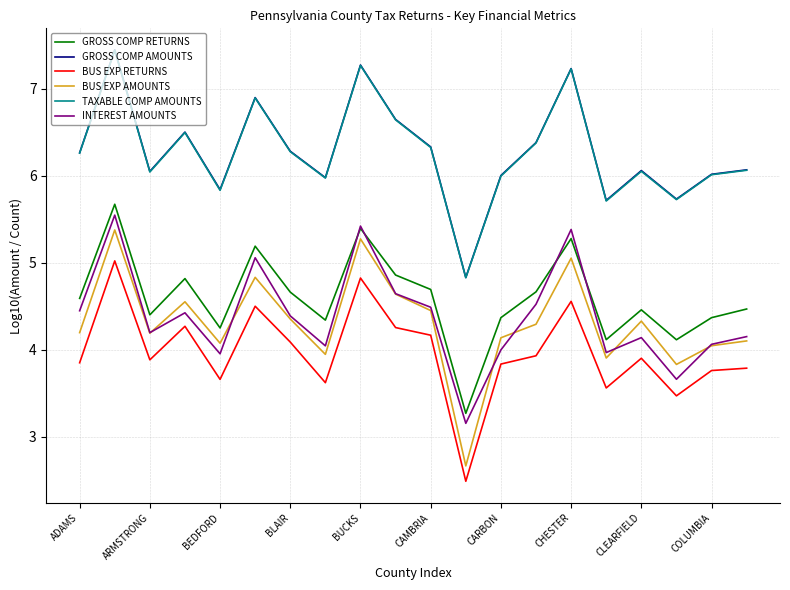

How many lines are shown in the chart?

6